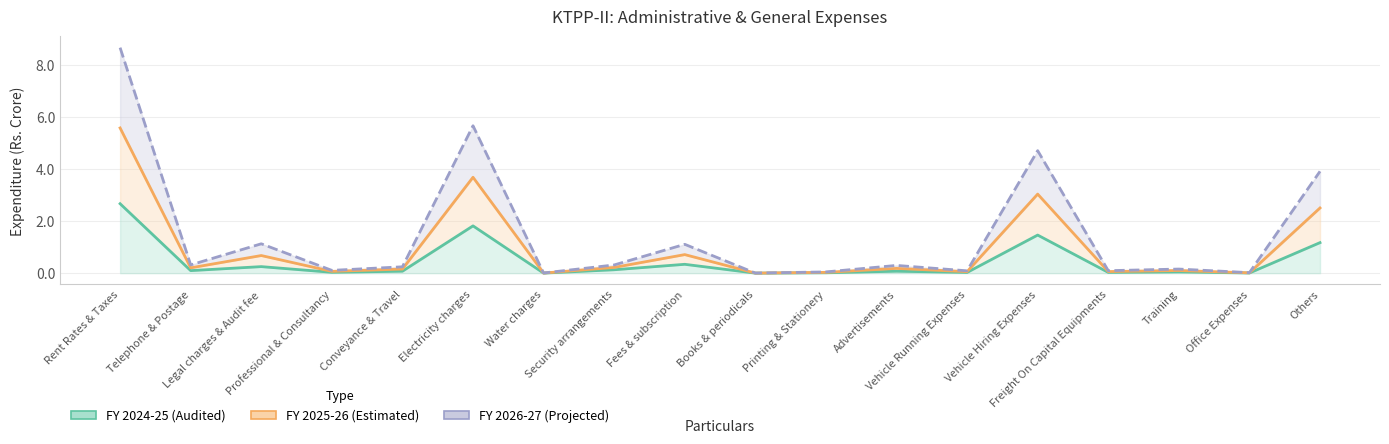

At which label is FY 2026-27 (Projected) closest to 4?

Others